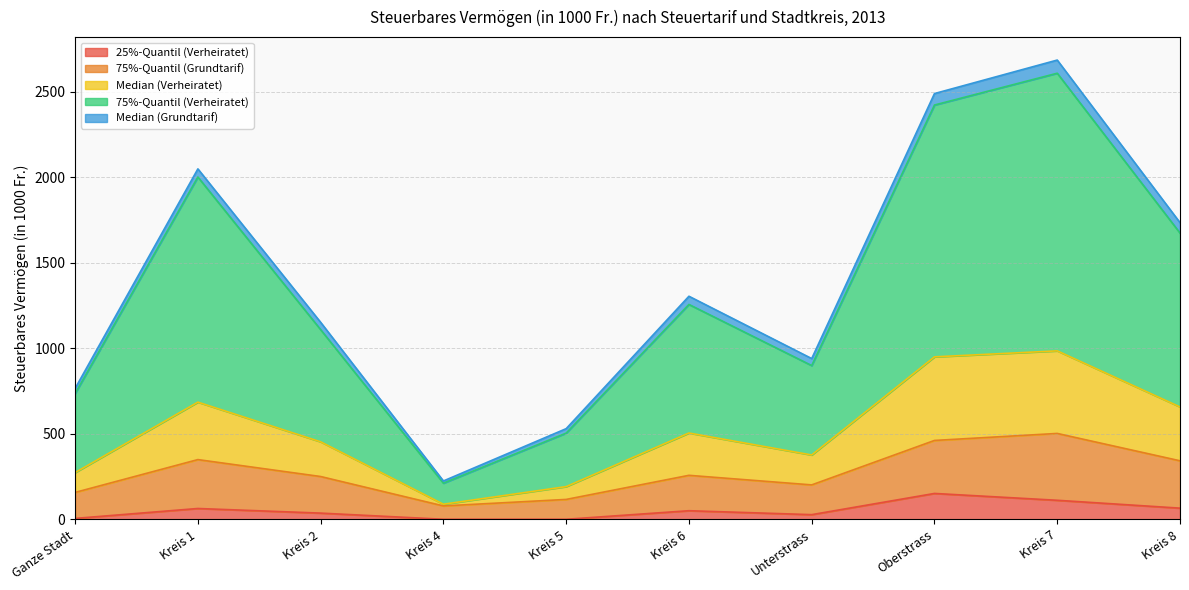

The Median (Verheiratet) series shows 685.0 at Kreis 1. True or false?

True